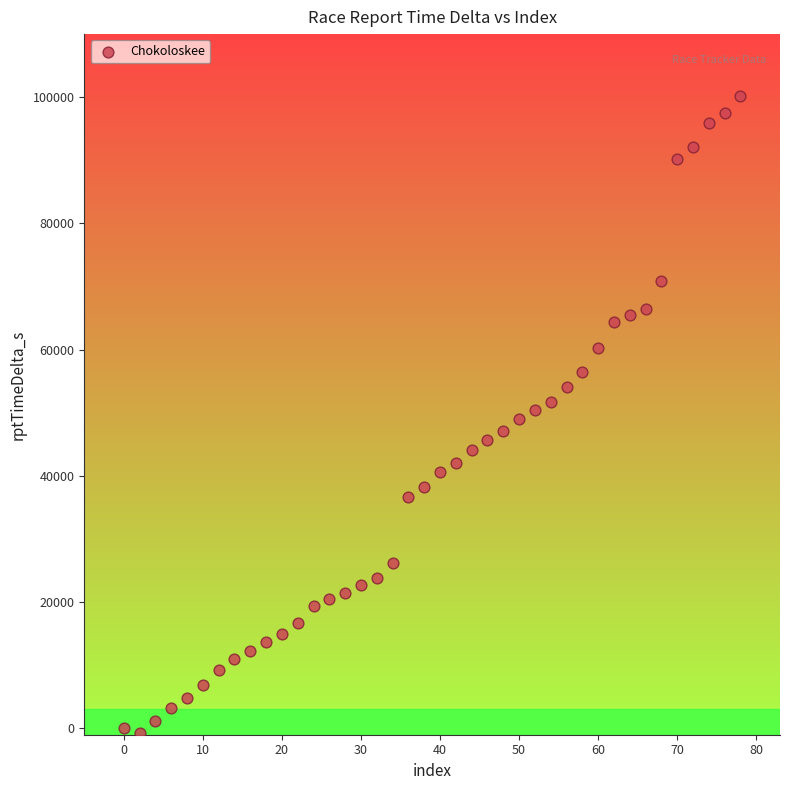

What is the range of Y values (max minus min)?

100854